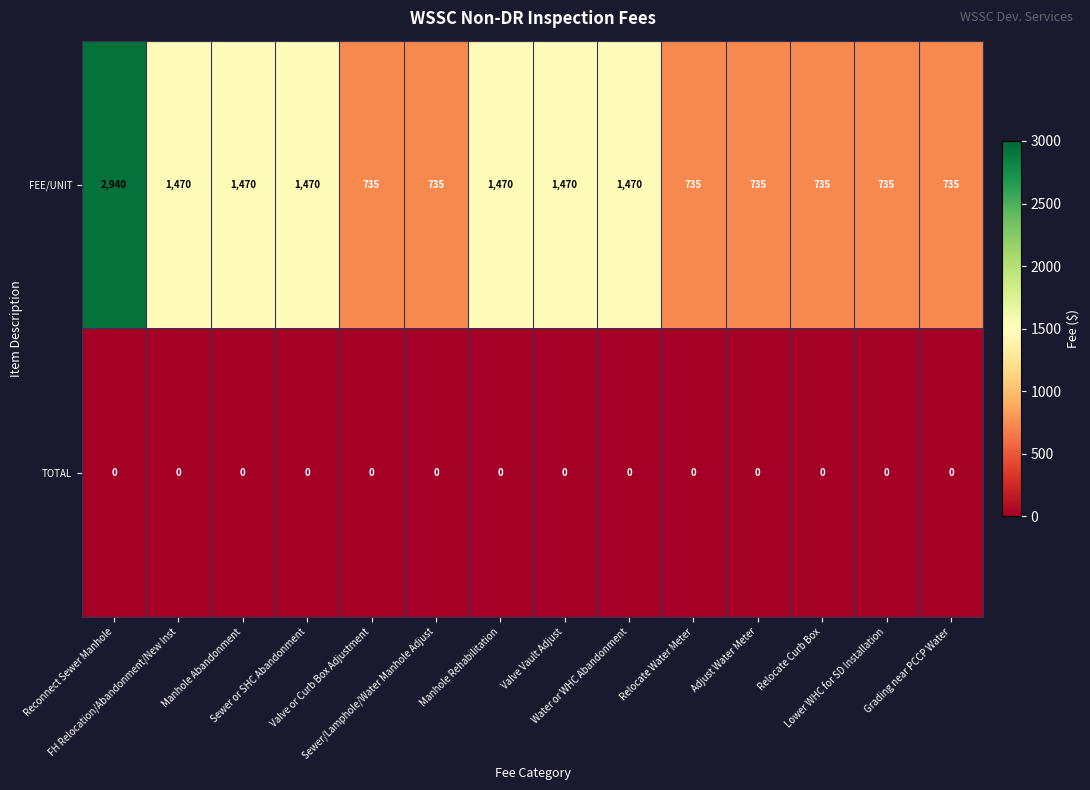

List the series in order of their peak value, lowest first.

TOTAL, FEE/UNIT